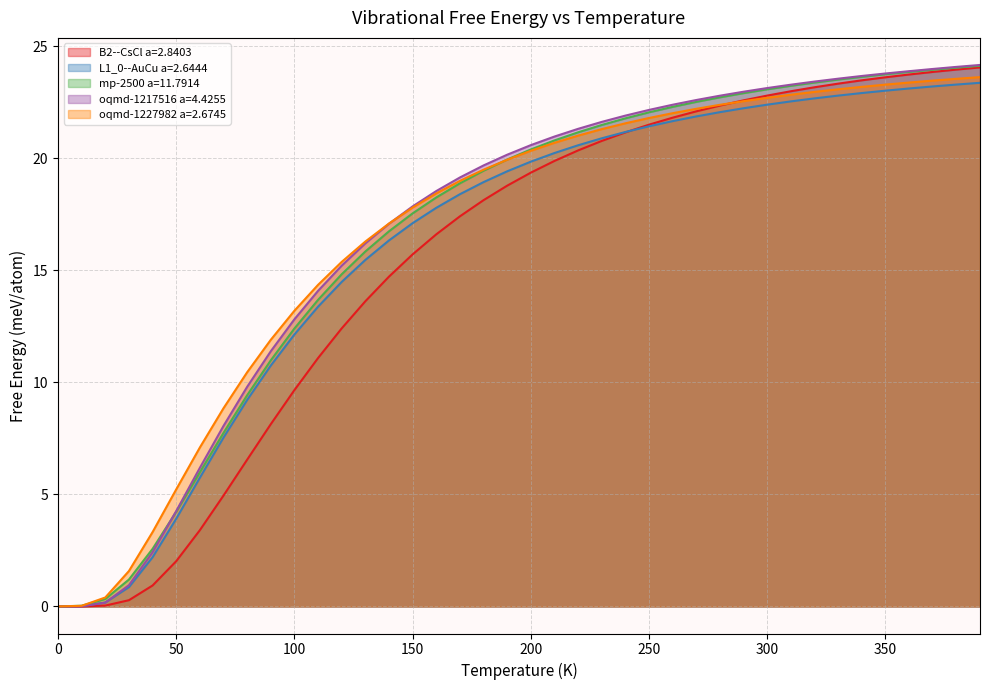

What are all the series names shown in the legend?

B2--CsCl a=2.8403, L1_0--AuCu a=2.6444, mp-2500 a=11.7914, oqmd-1217516 a=4.4255, oqmd-1227982 a=2.6745